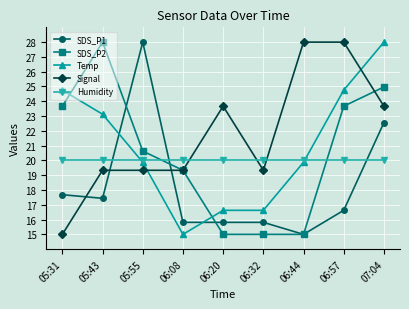

What is the maximum value for SDS_P1?

28.0